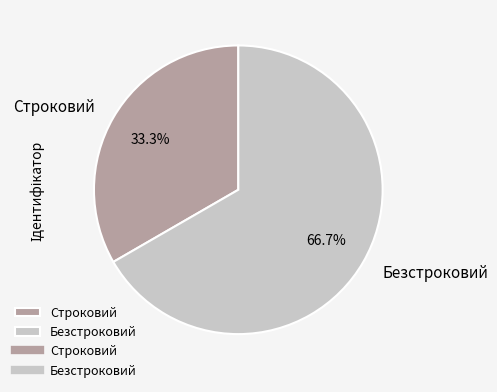

Which category has the smallest portion of the pie?

Строковий